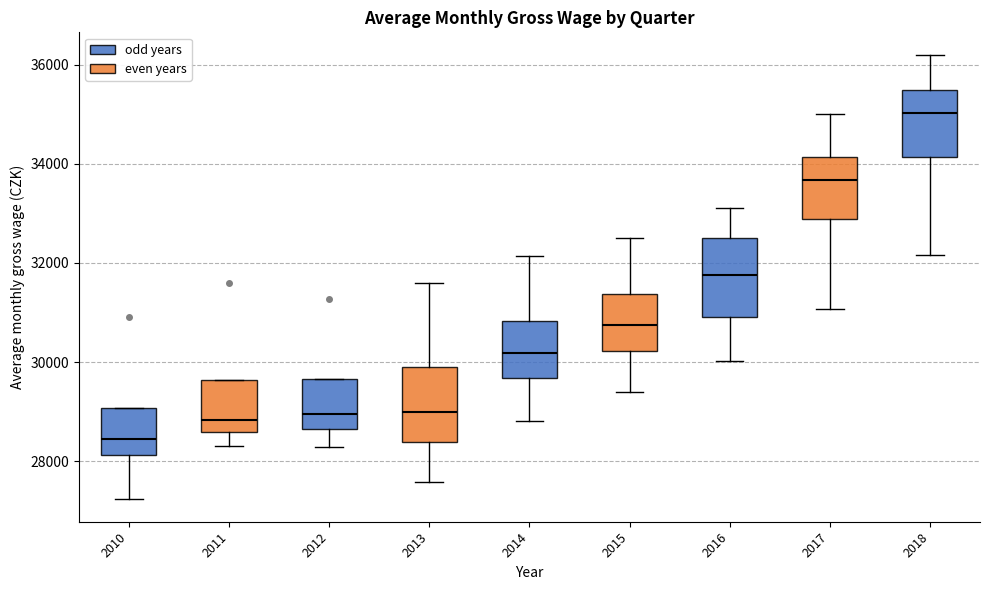

Where does the median line of the box at x = 2016 sit on the y-axis? The values are not printed on the chart, so give them approximately, as read against the axis.

31800